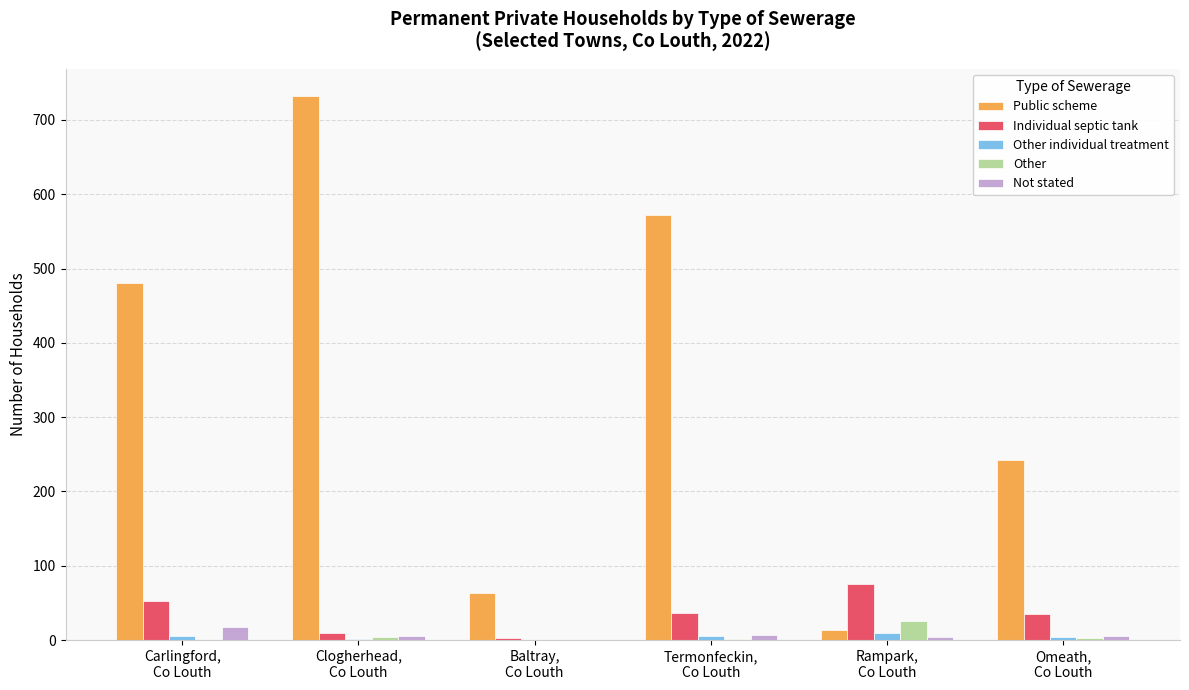

What is the maximum value for Individual septic tank?

76